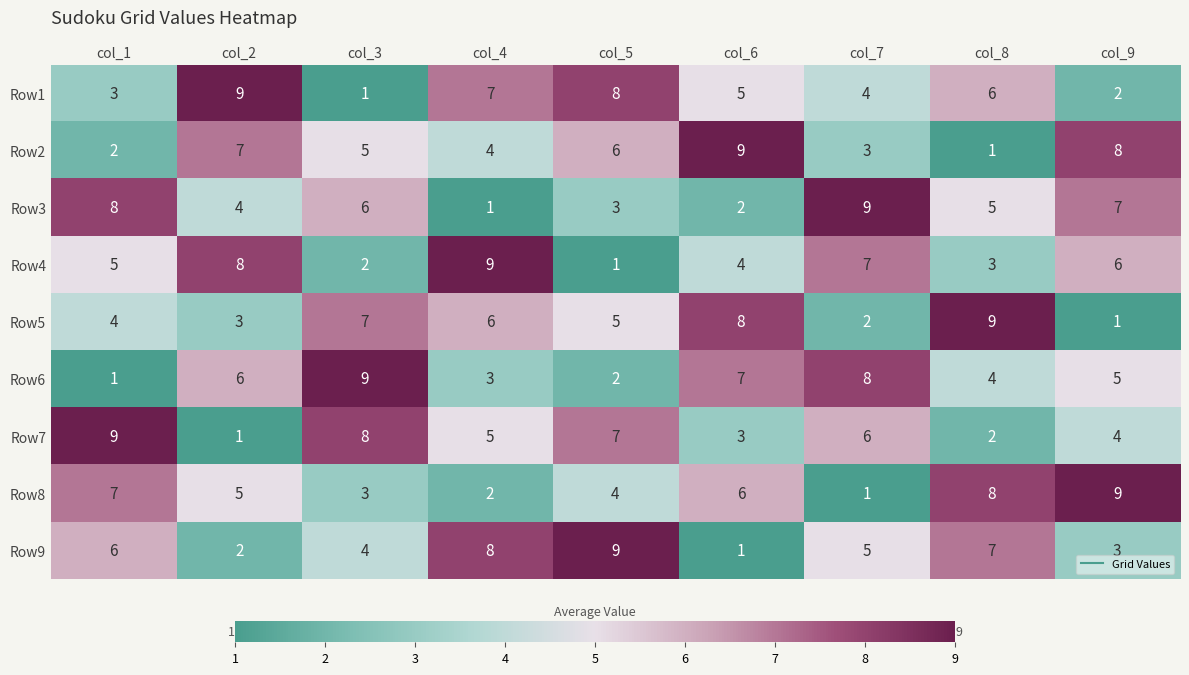

Between col_5 and col_6, which series saw the biggest shift?

Row9